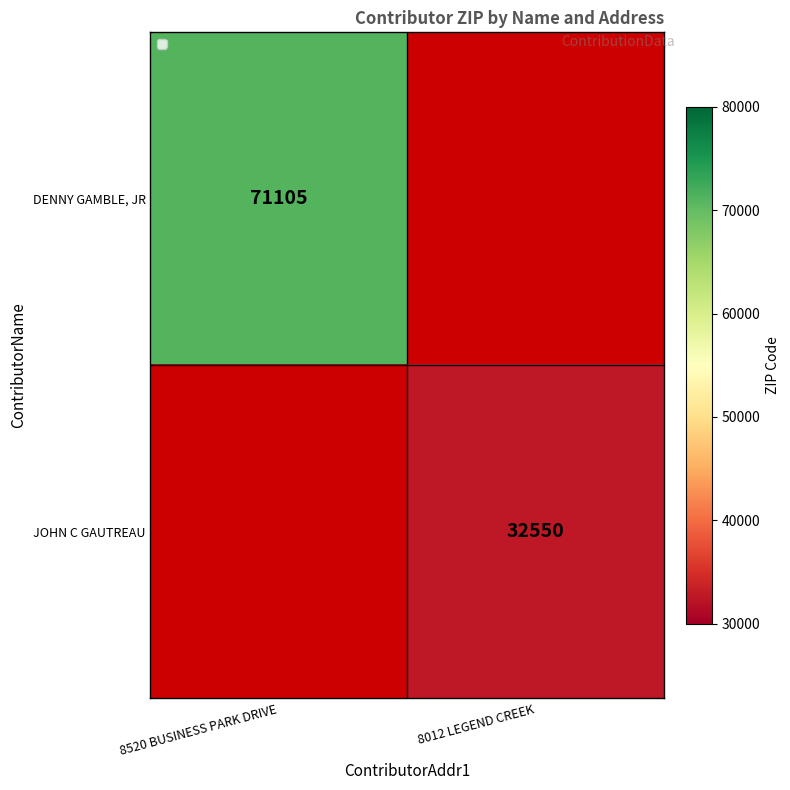

Between 8012 LEGEND CREEK and 8520 BUSINESS PARK DRIVE, which is larger?

8520 BUSINESS PARK DRIVE